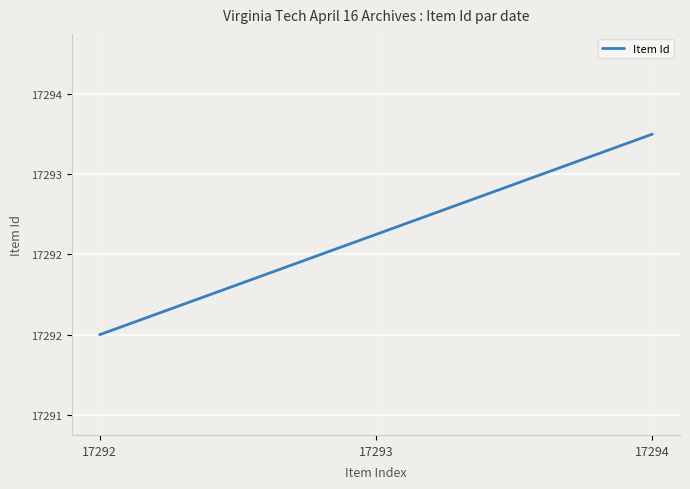

Does the chart have visible grid lines?

Yes